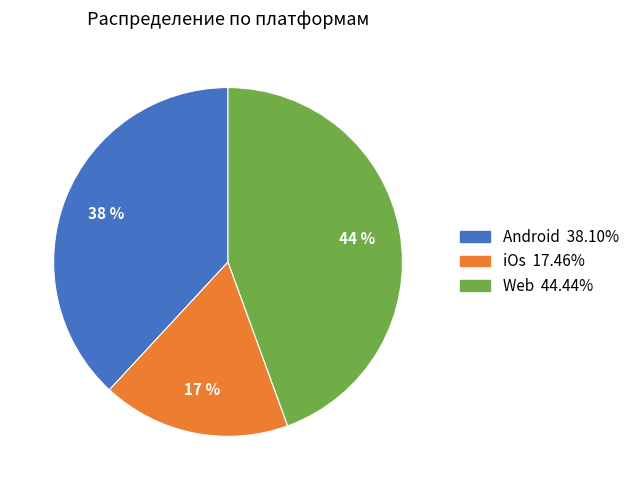

Which has a higher value, iOs or Web?

Web